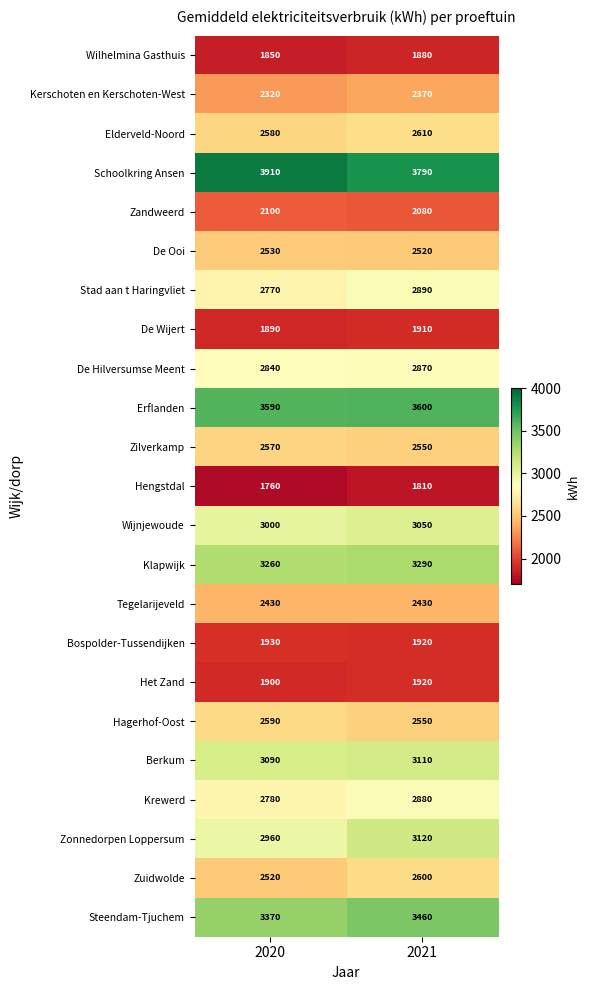

What is the sum of the Krewerd values at 2021 and 2020?

5660